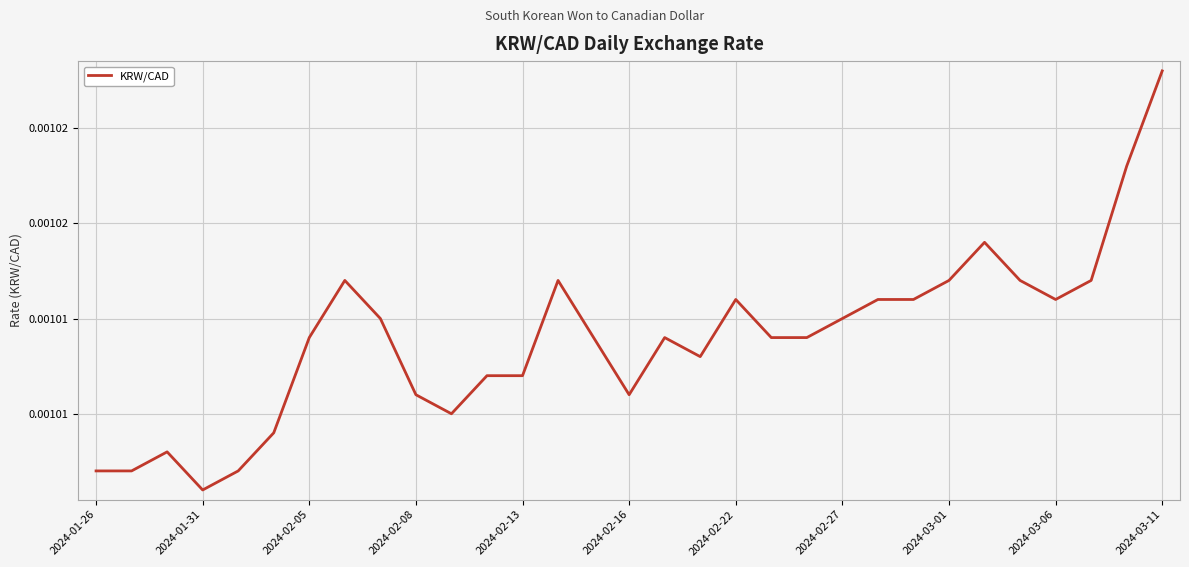

Which label corresponds to the smallest value in the chart?

2024-01-31